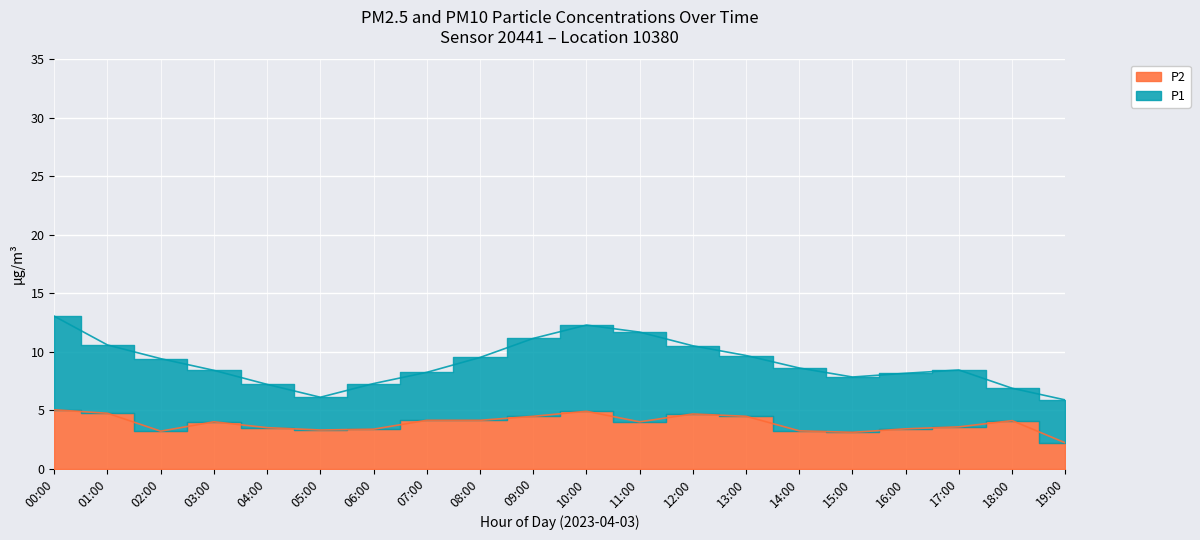

True or false: P2 has more than 0 interior local peaks.

True